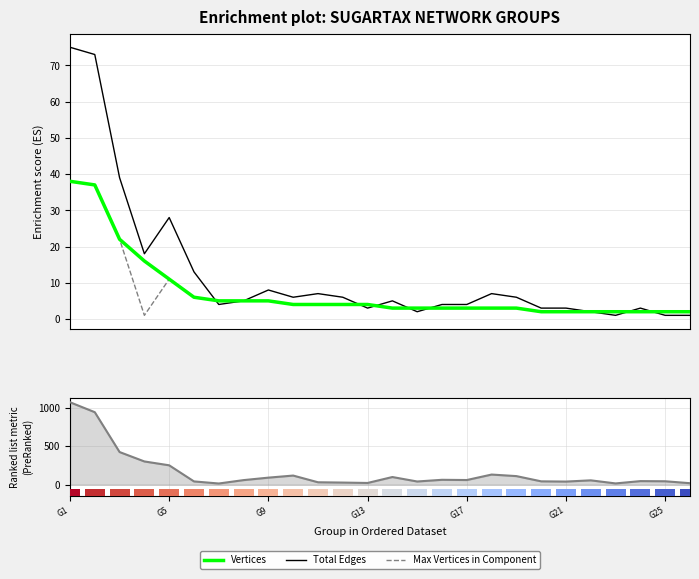

What is the label of the 26th bar from the left?

25